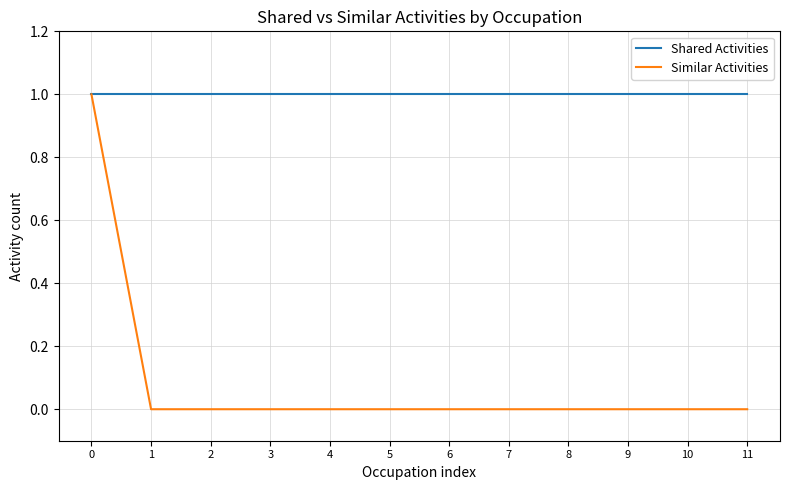

What are all the series names shown in the legend?

Shared Activities, Similar Activities